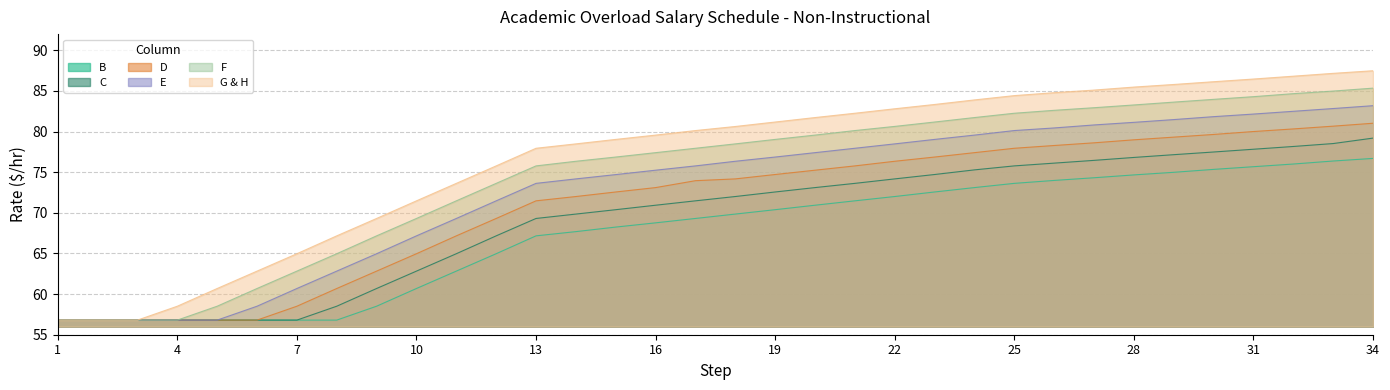

What is the difference between the maximum and minimum values in the B series?

19.9